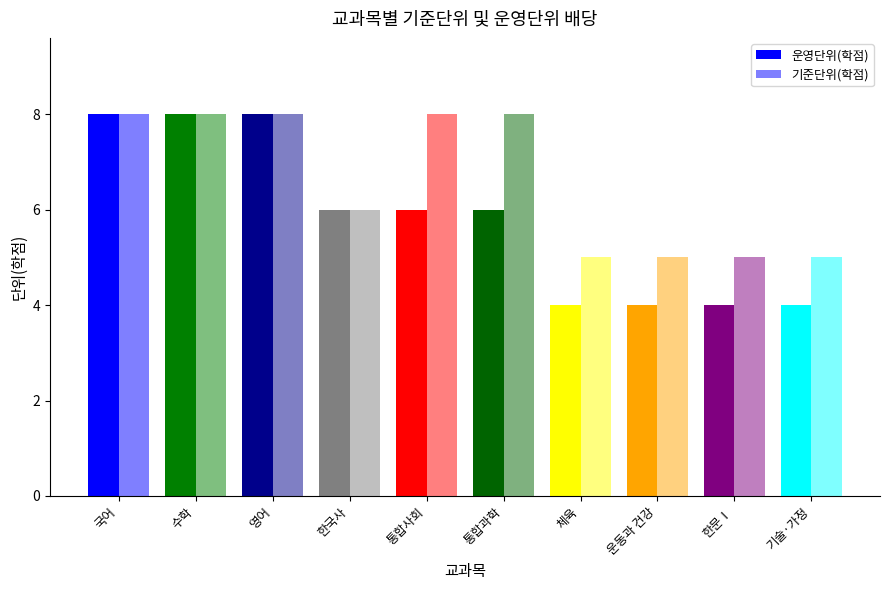

Count the number of categories in the chart.

10